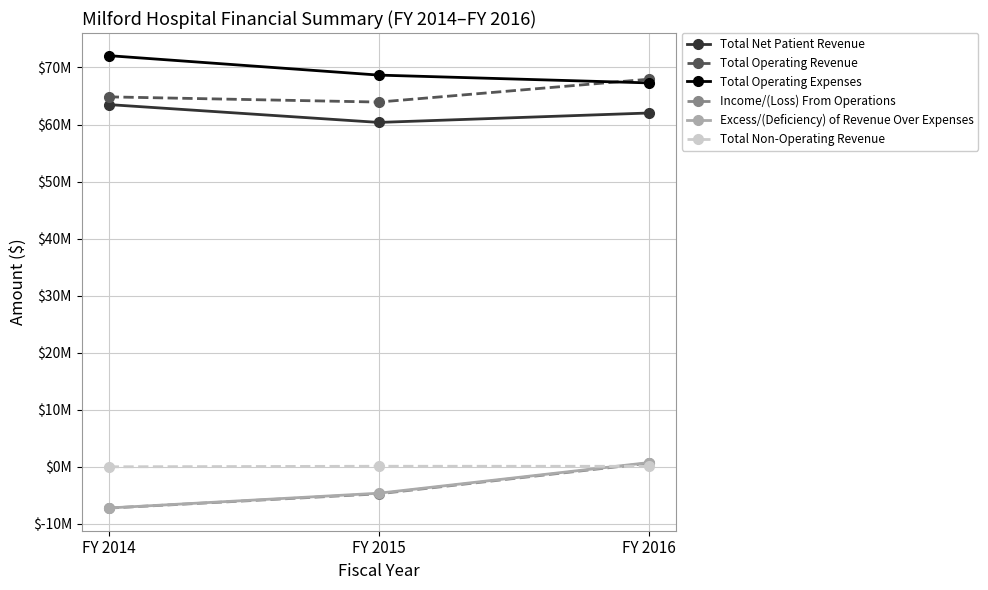

What is the value of the Total Operating Expenses point at the 3rd from the left?

67298998